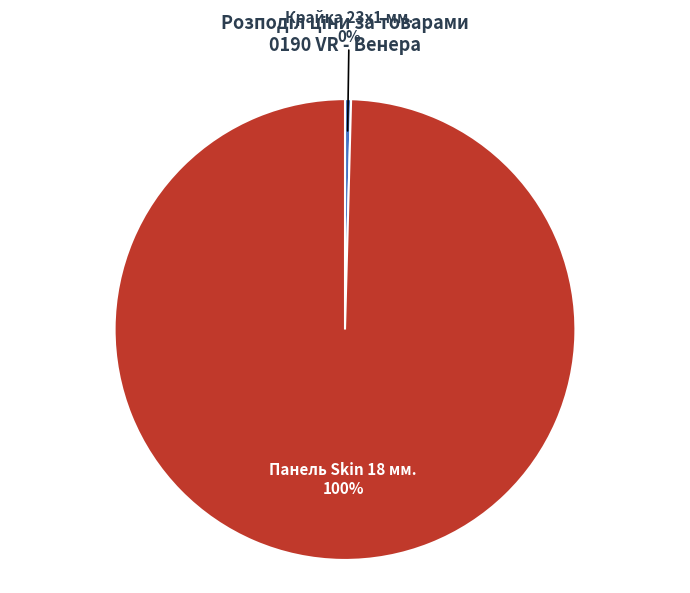

Does any single category account for the majority?

Yes